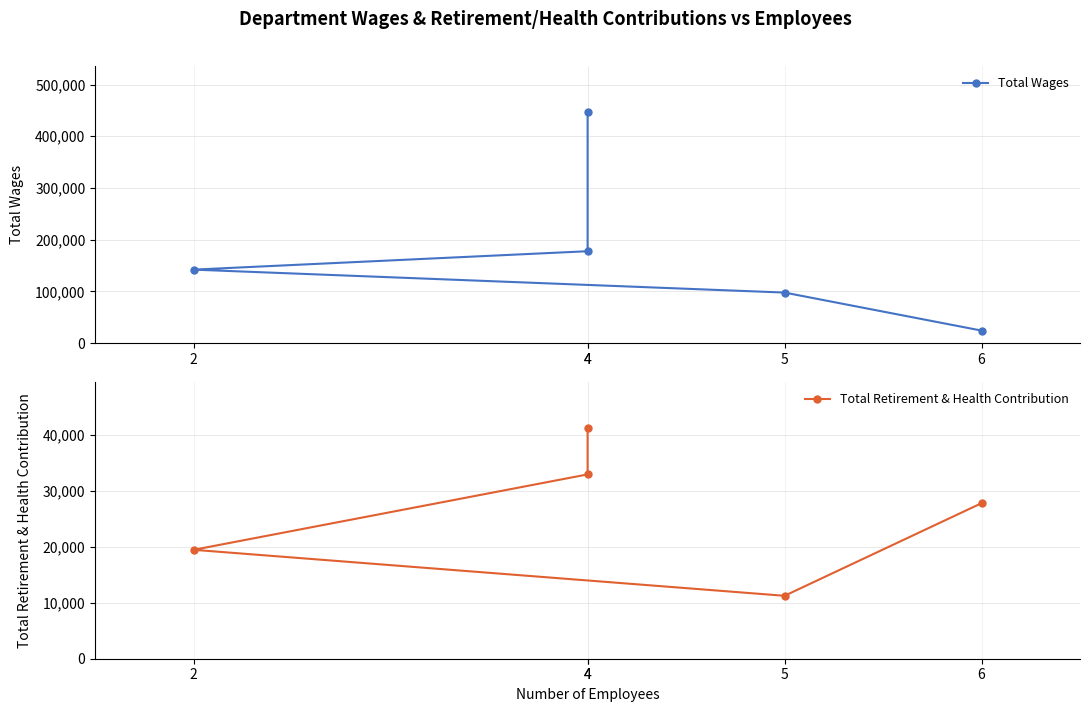

What is the label of the 4th point from the right?

4